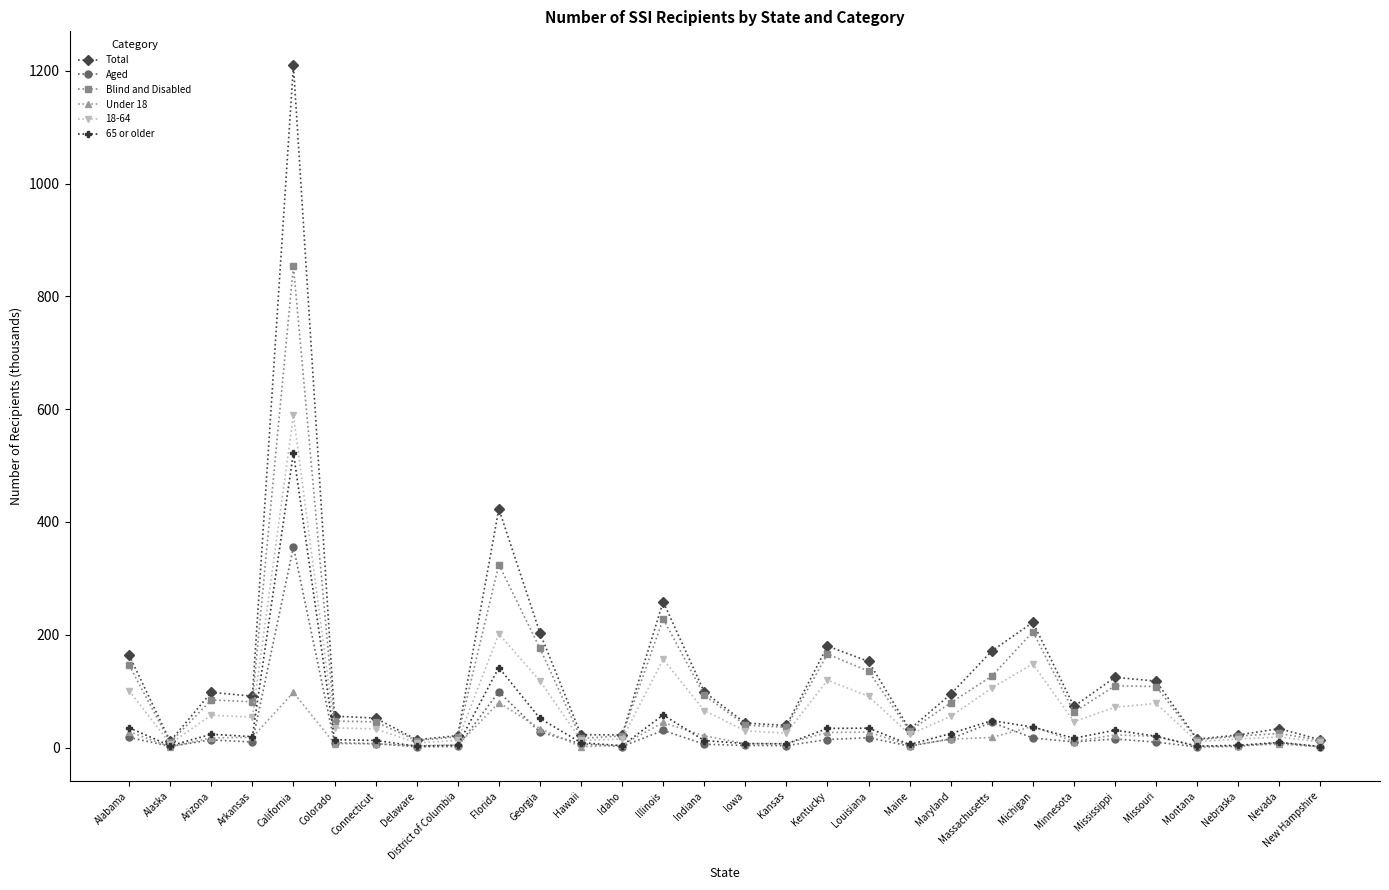

Where does the Blind and Disabled series first go above 79?

Alabama